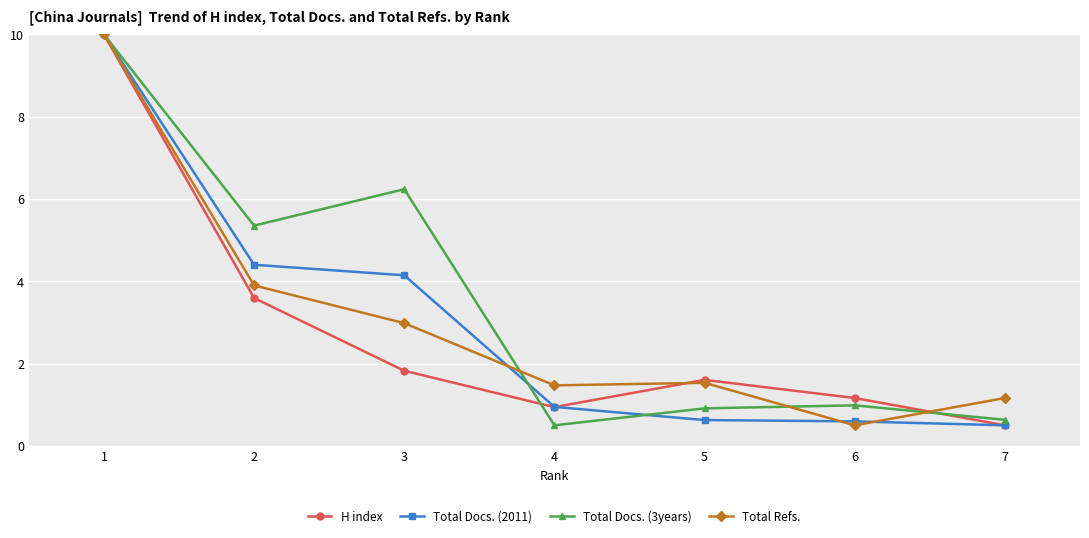

What is the maximum value for Total Docs. (2011)?

10.0